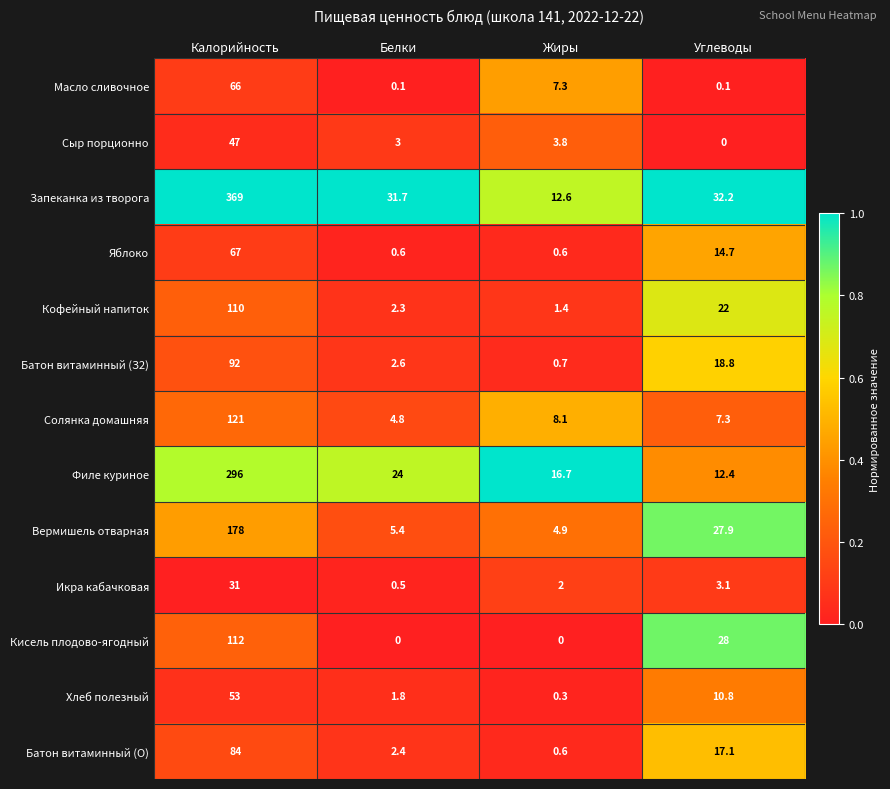

How many distinct data groups are displayed?

13